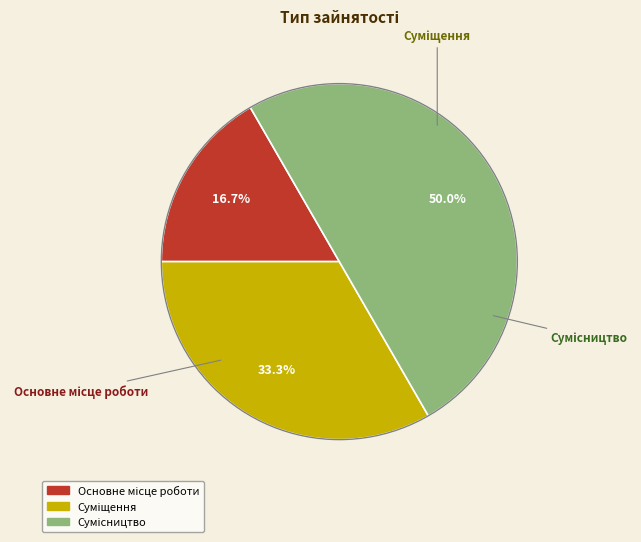

Approximately how many times larger is the value at Суміщення compared to Сумісництво?

0.7